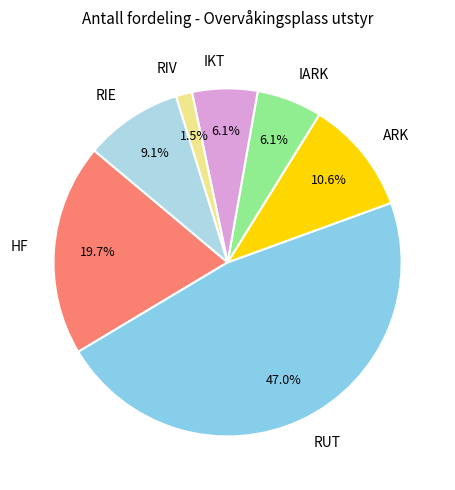

Which has a higher value, RIV or RUT?

RUT